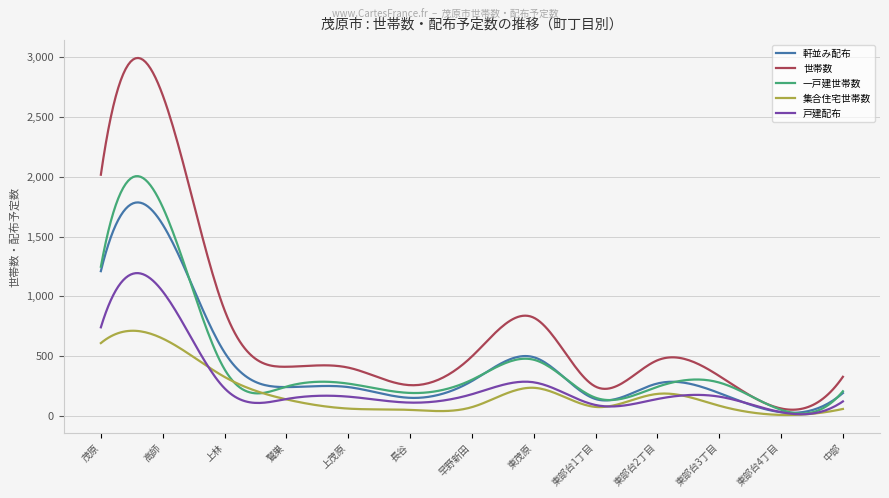

True or false: 世帯数 and 集合住宅世帯数 cross at least once.

False